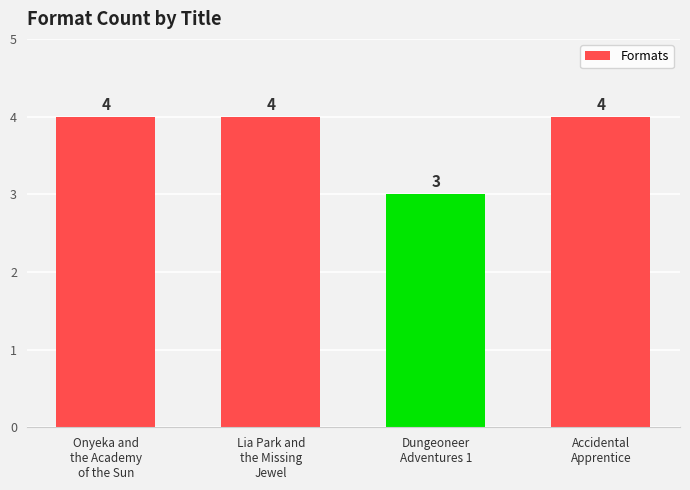

What is the label of the 1st bar from the right?

Accidental
Apprentice